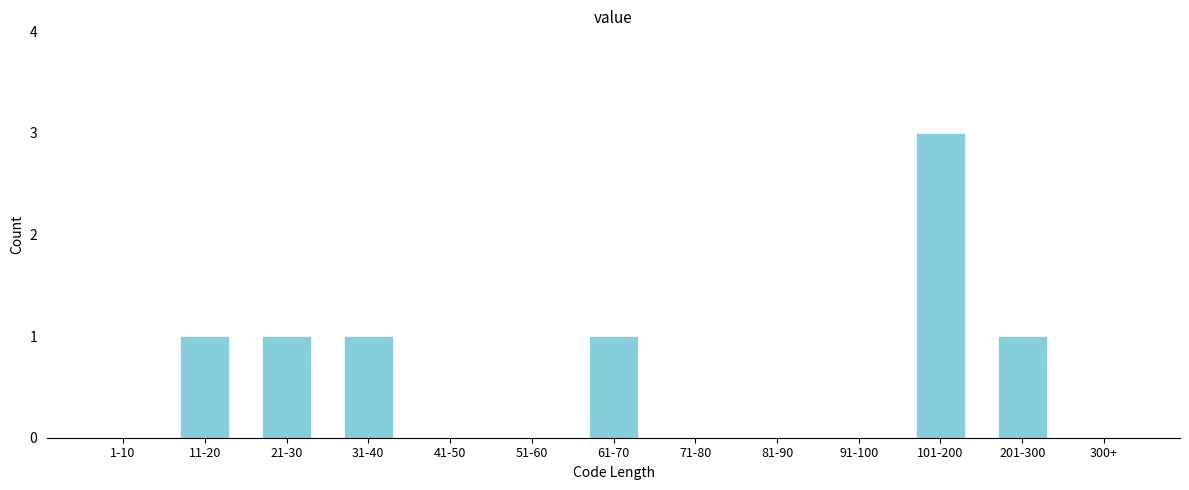

Reading left to right, what are all the values shown in this chart?

1-10=0	11-20=1	21-30=1	31-40=1	41-50=0	51-60=0	61-70=1	71-80=0	81-90=0	91-100=0	101-200=3	201-300=1	300+=0